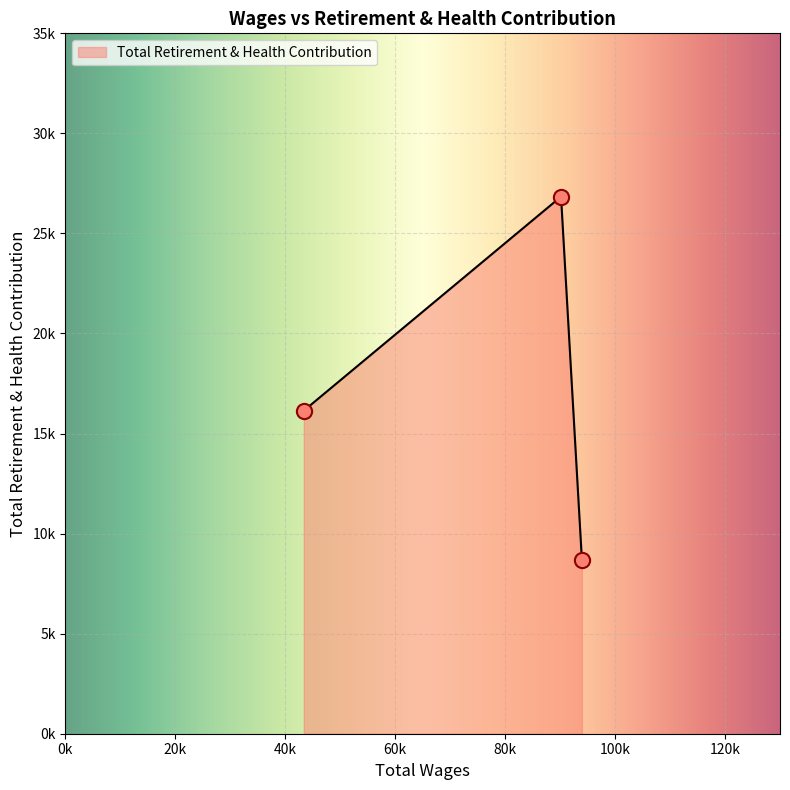

What is the ratio of the value at 90165.0 to the value at 43370.0?

1.7